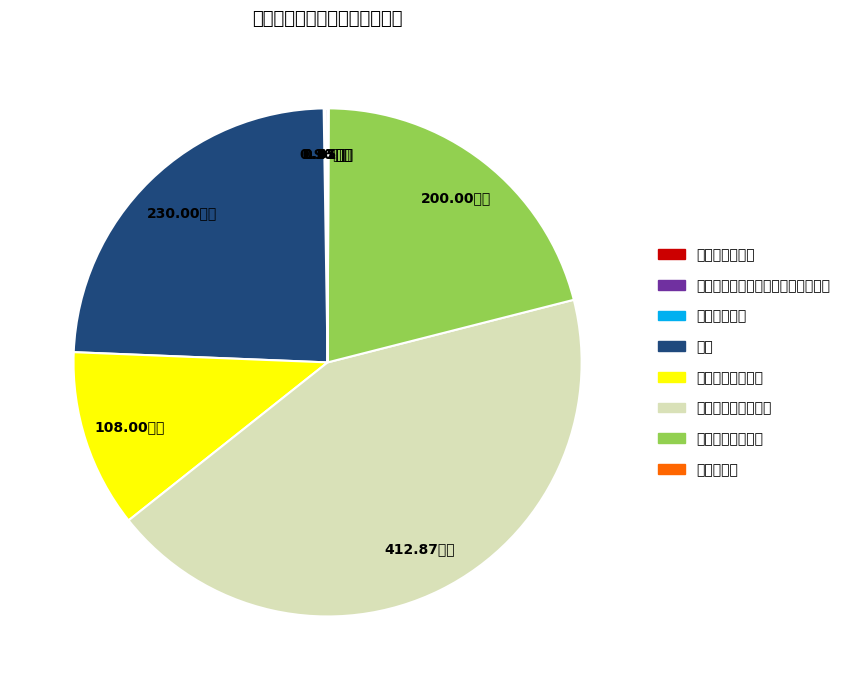

Do 水体 and 机关事业单位基本养老保险缴费支出 together represent more than half of the pie?

No